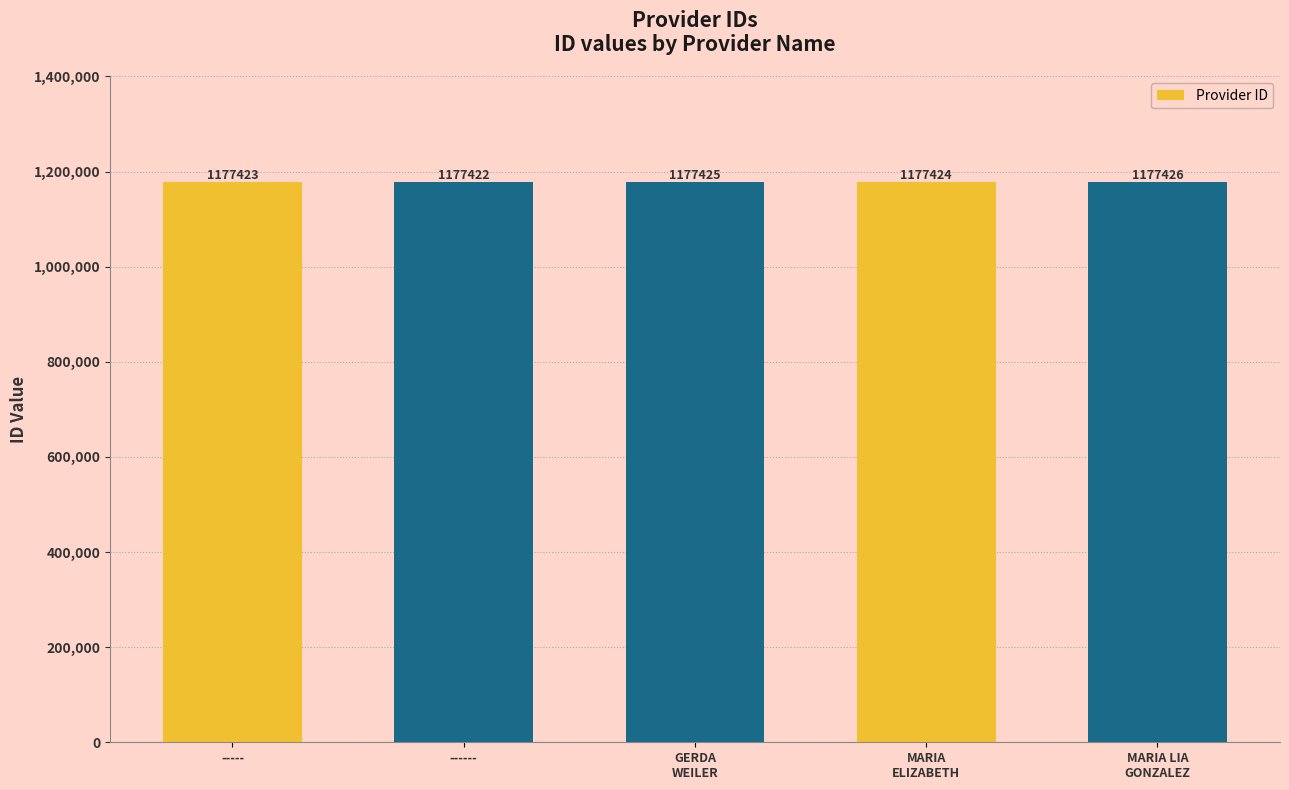

Which label corresponds to the smallest value in the chart?

------